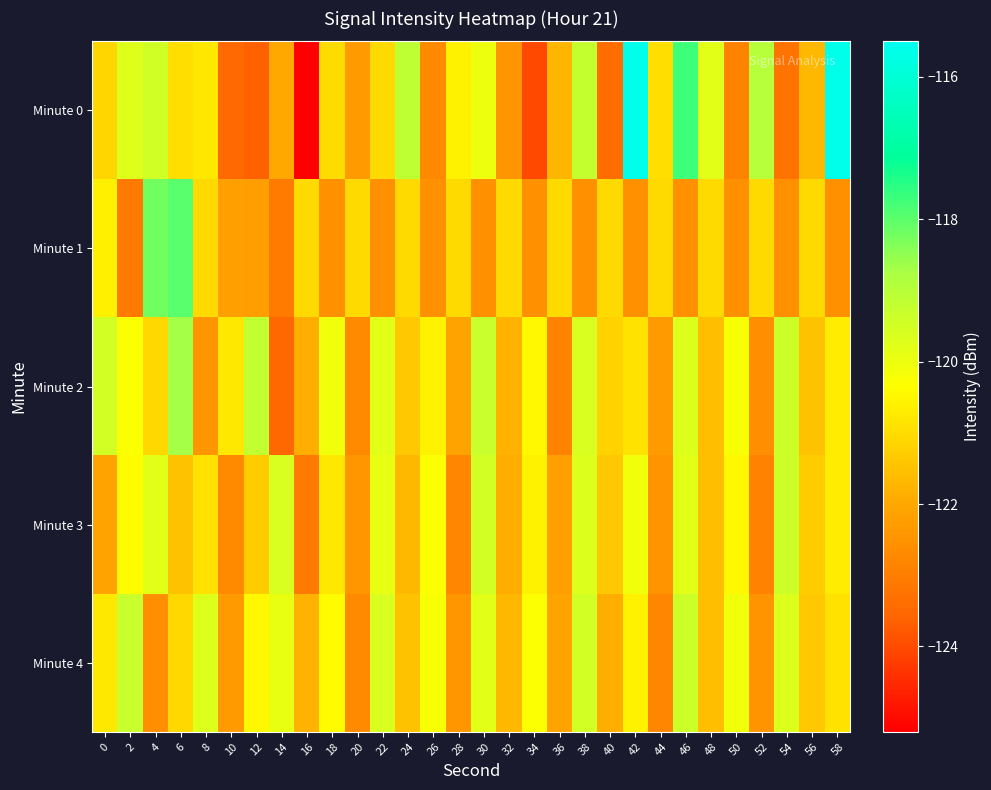

Reading left to right, list all the values displayed in this chart.

Minute 0: 0=-121.1	2=-119.7	4=-119.4	6=-121.0	8=-120.8	10=-123.5	12=-123.6	14=-122.0	16=-125.2	18=-121.0	20=-122.3	22=-121.1	24=-119.1	26=-122.7	28=-120.6	30=-120.0	32=-122.5	34=-124.0	36=-121.7	38=-119.2	40=-123.4	42=-115.6	44=-121.0	46=-117.7	48=-119.8	50=-122.9	52=-119.0	54=-123.2	56=-121.7	58=-115.6
Minute 1: 0=-120.7	2=-123.1	4=-118.2	6=-118.0	8=-121.0	10=-122.2	12=-122.2	14=-123.1	16=-121.0	18=-122.6	20=-121.0	22=-122.6	24=-121.0	26=-122.6	28=-121.0	30=-122.6	32=-121.0	34=-122.6	36=-121.0	38=-122.6	40=-121.0	42=-122.6	44=-121.0	46=-122.6	48=-121.0	50=-122.6	52=-121.0	54=-122.6	56=-121.0	58=-122.6
Minute 2: 0=-119.5	2=-120.3	4=-121.1	6=-118.7	8=-122.4	10=-120.8	12=-119.2	14=-123.5	16=-121.9	18=-120.1	20=-122.7	22=-119.8	24=-121.4	26=-120.6	28=-122.1	30=-119.3	32=-121.8	34=-120.5	36=-122.9	38=-119.6	40=-121.2	42=-120.9	44=-122.3	46=-119.7	48=-121.6	50=-120.2	52=-122.6	54=-119.4	56=-121.5	58=-120.7
Minute 3: 0=-122.1	2=-120.4	4=-119.8	6=-121.5	8=-120.9	10=-122.7	12=-121.3	14=-119.6	16=-123.1	18=-120.8	20=-122.4	22=-119.9	24=-121.7	26=-120.3	28=-122.8	30=-119.5	32=-121.9	34=-120.6	36=-122.2	38=-119.7	40=-121.4	42=-120.1	44=-122.5	46=-119.8	48=-121.6	50=-120.5	52=-122.9	54=-119.4	56=-121.3	58=-120.7
Minute 4: 0=-120.8	2=-119.3	4=-122.6	6=-121.1	8=-119.7	10=-122.3	12=-120.5	14=-119.9	16=-121.8	18=-120.4	20=-122.7	22=-119.6	24=-121.5	26=-120.2	28=-122.4	30=-119.8	32=-121.7	34=-120.3	36=-122.1	38=-119.5	40=-121.9	42=-120.6	44=-122.8	46=-119.4	48=-121.6	50=-120.1	52=-122.5	54=-119.7	56=-121.4	58=-120.9